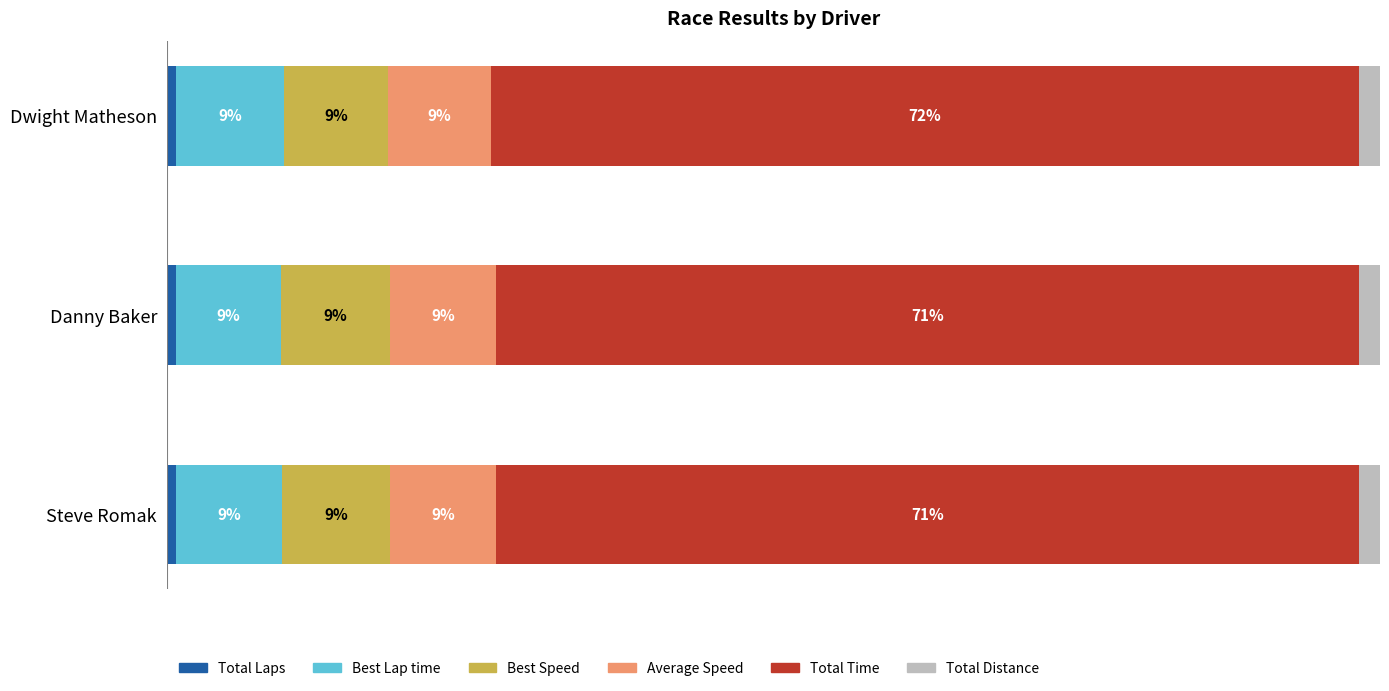

Which series has the largest total across all categories?

Total Time